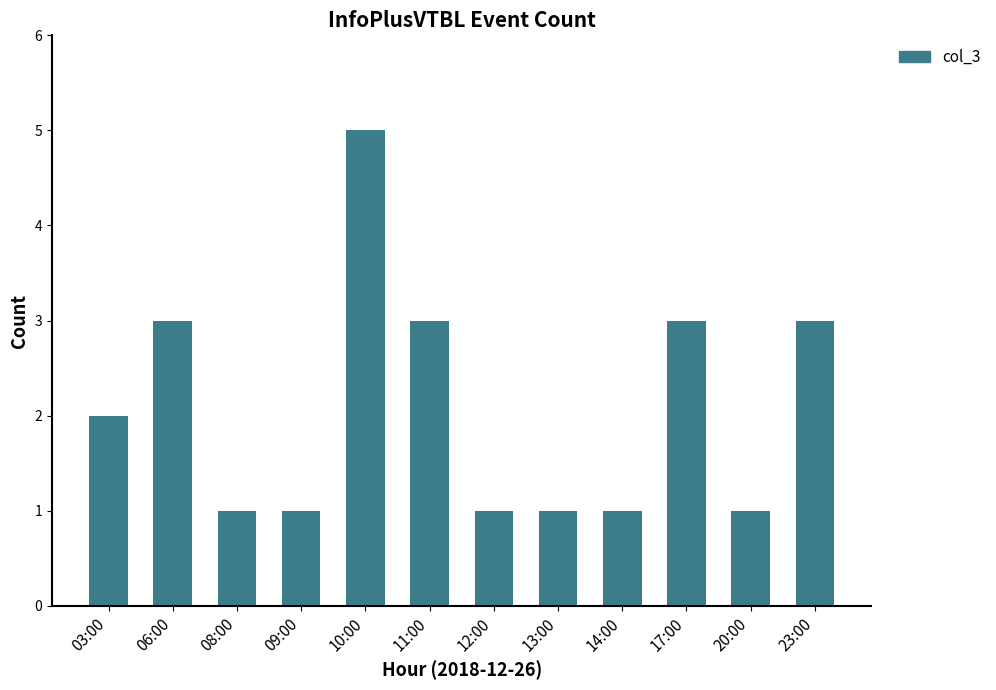

Count the values in the range 1 to 3.

11